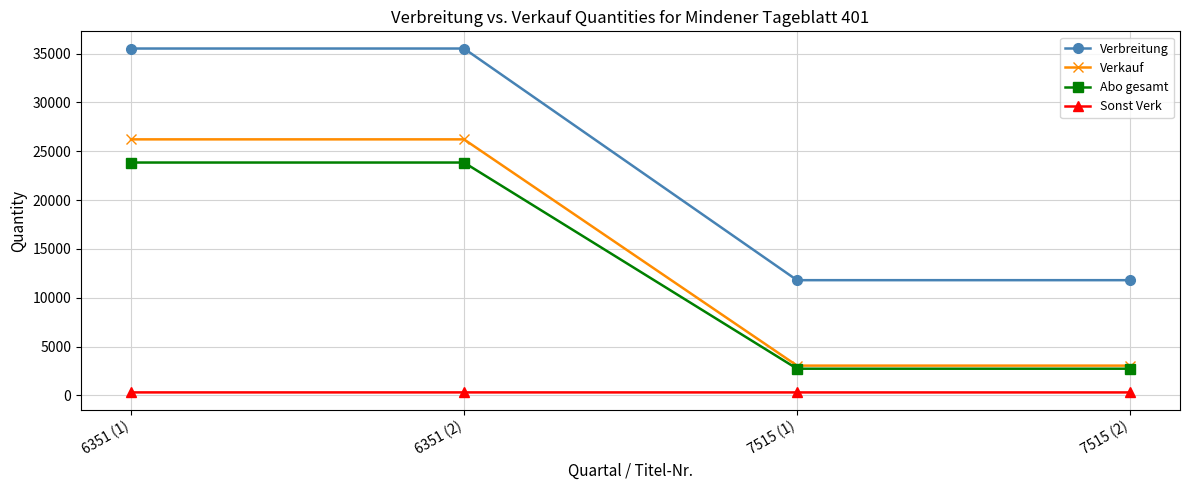

What is the maximum value shown in the chart?

35520